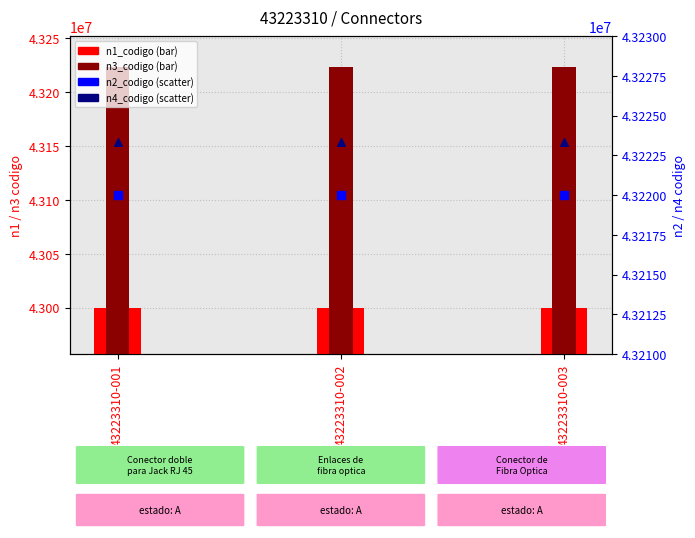

Which series reaches the minimum Y coordinate?

n1_codigo